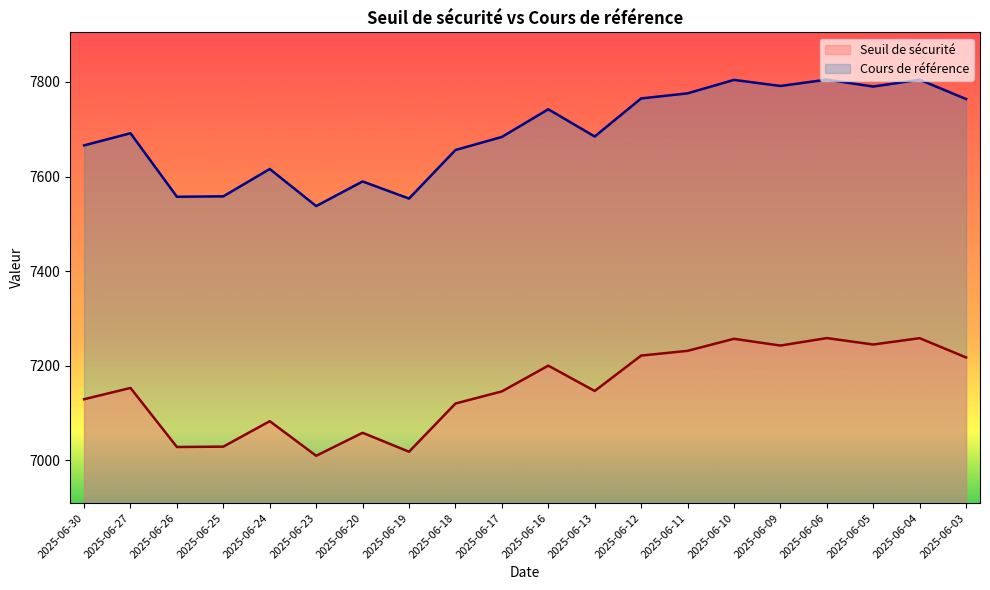

Which label corresponds to the largest value in the chart?

2025-06-06